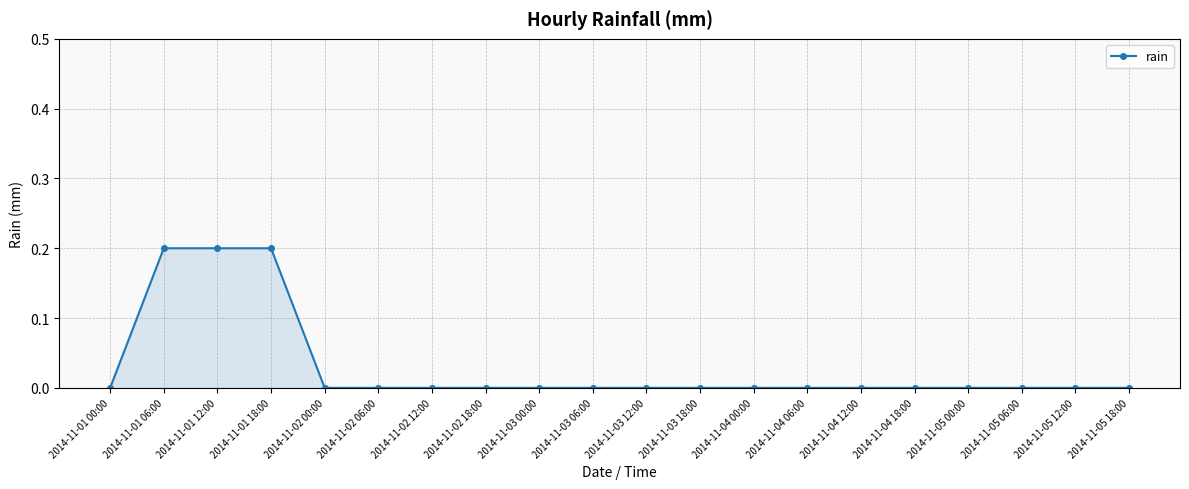

What is the label of the 2nd point from the left?

2014-11-01 06:00